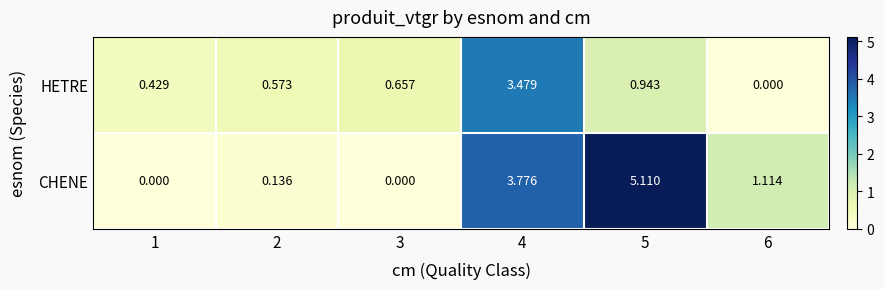

Rank the series at 5 from highest to lowest value.

CHENE, HETRE